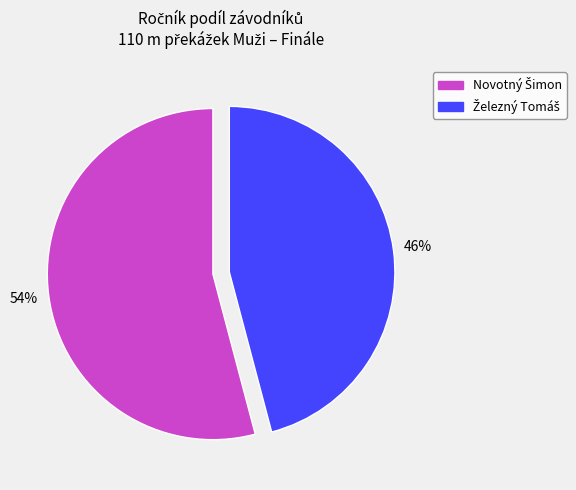

Is there a majority slice in this chart?

Yes